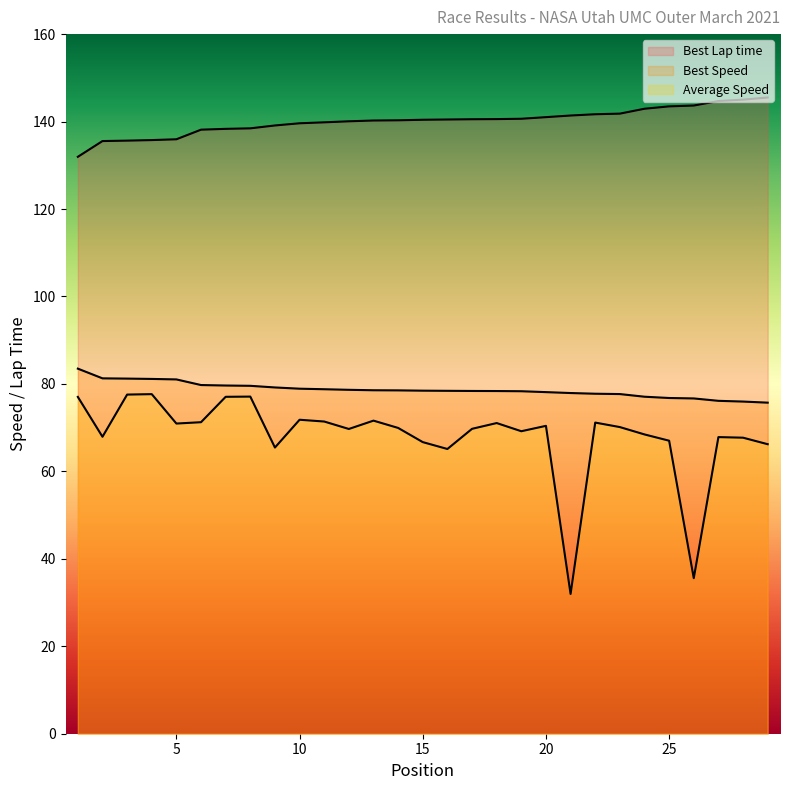

List the labels in order of Average Speed value, smallest first.

21, 26, 16, 9, 29, 15, 25, 28, 27, 2, 24, 19, 12, 17, 14, 23, 20, 5, 18, 22, 6, 11, 13, 10, 1, 7, 8, 3, 4